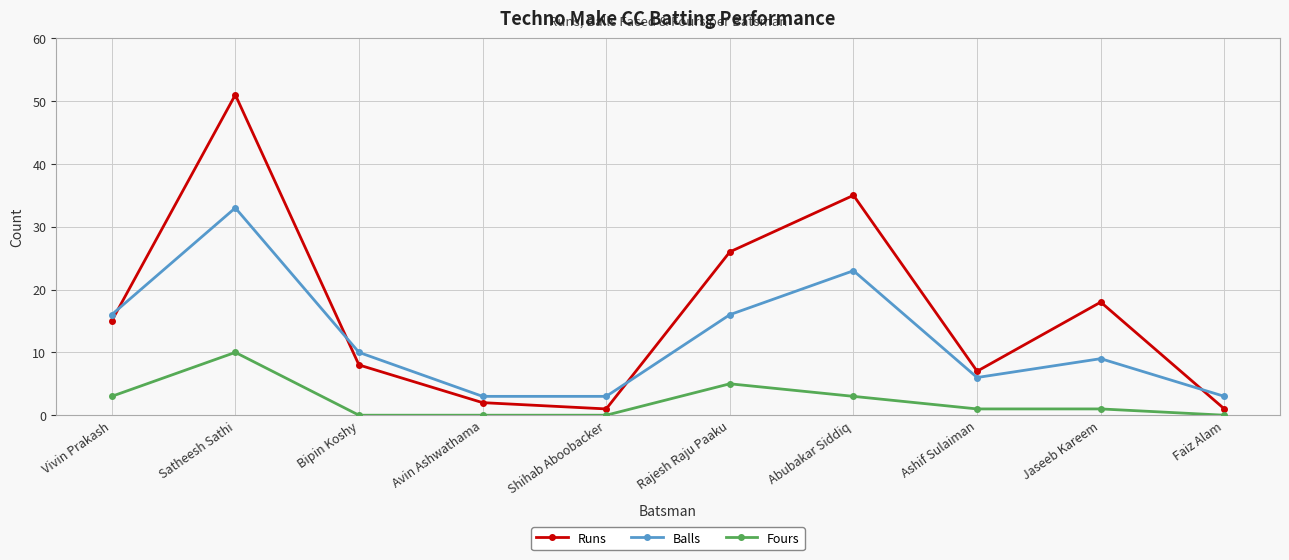

What is the lowest value of the Balls series?

3